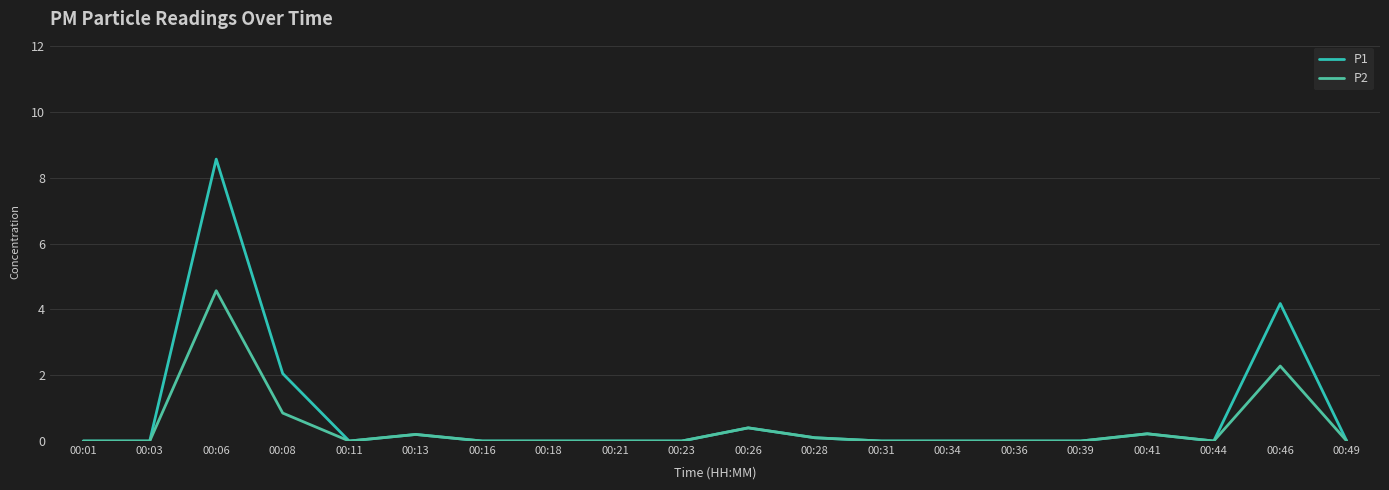

Count the number of categories in the chart.

20